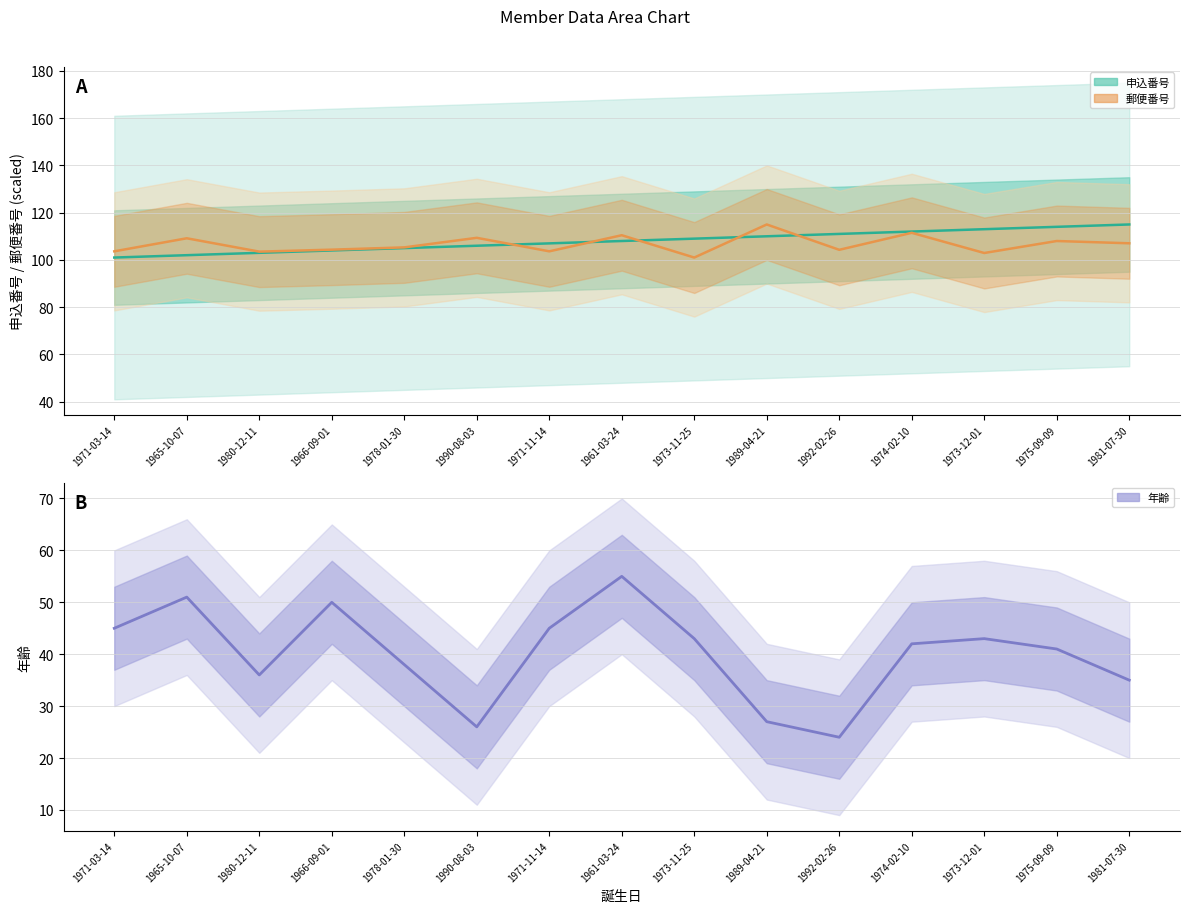

What is the sum of the 年齢 values at 1980-12-11 and 1990-08-03?

62.0